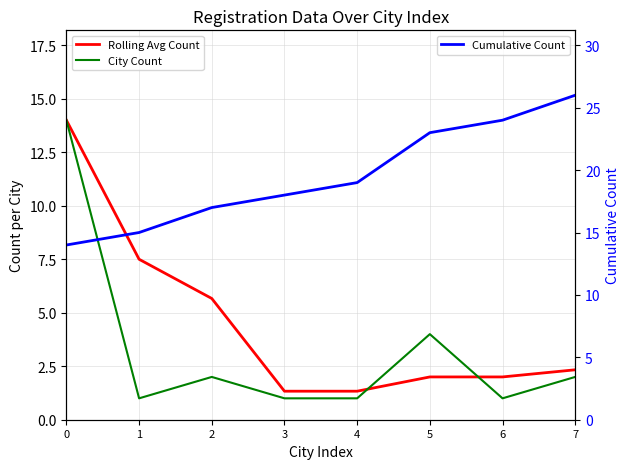

At which label does City Count reach its minimum?

1